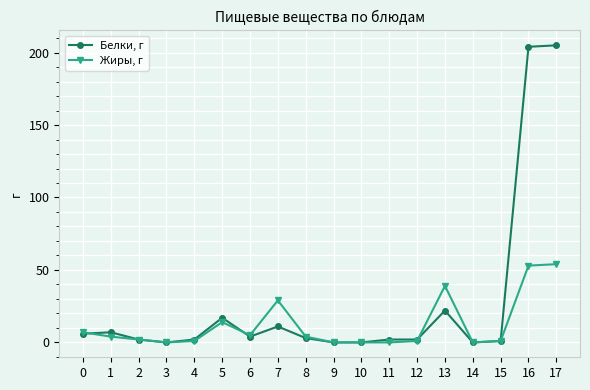

Rank the series by their maximum value, from highest to lowest.

Белки, г, Жиры, г